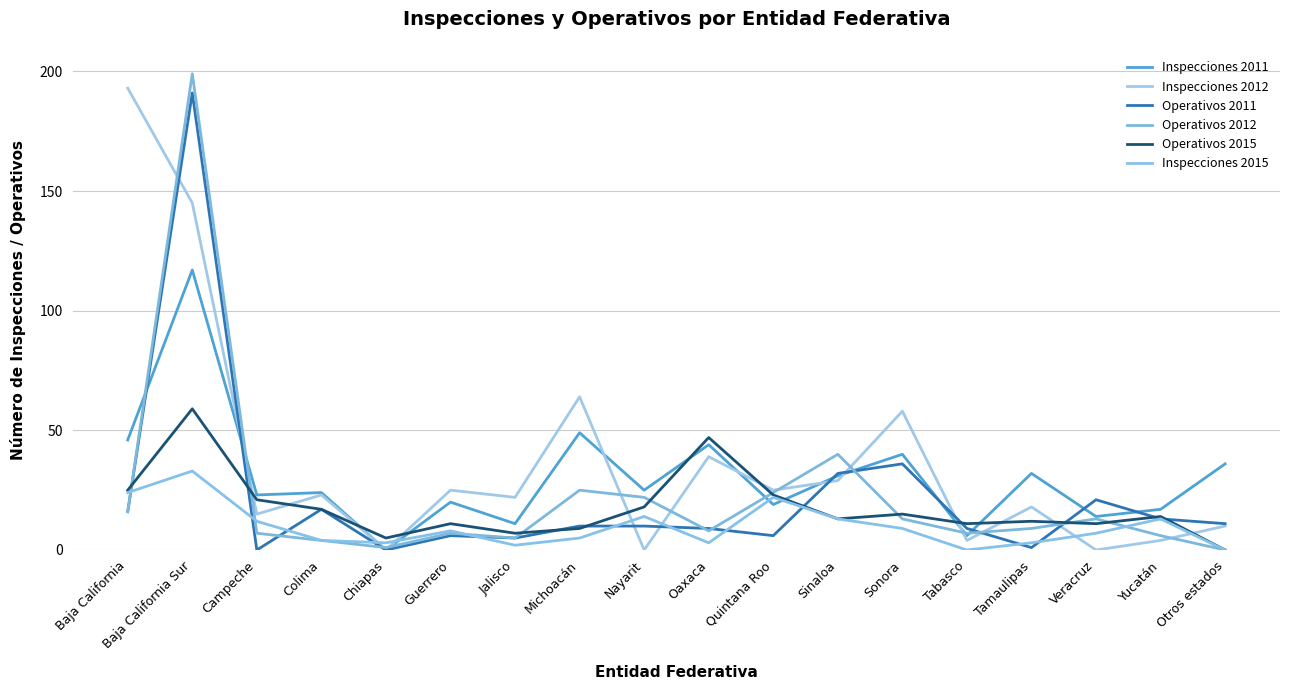

How many values in the Inspecciones 2011 series are below 25?

9